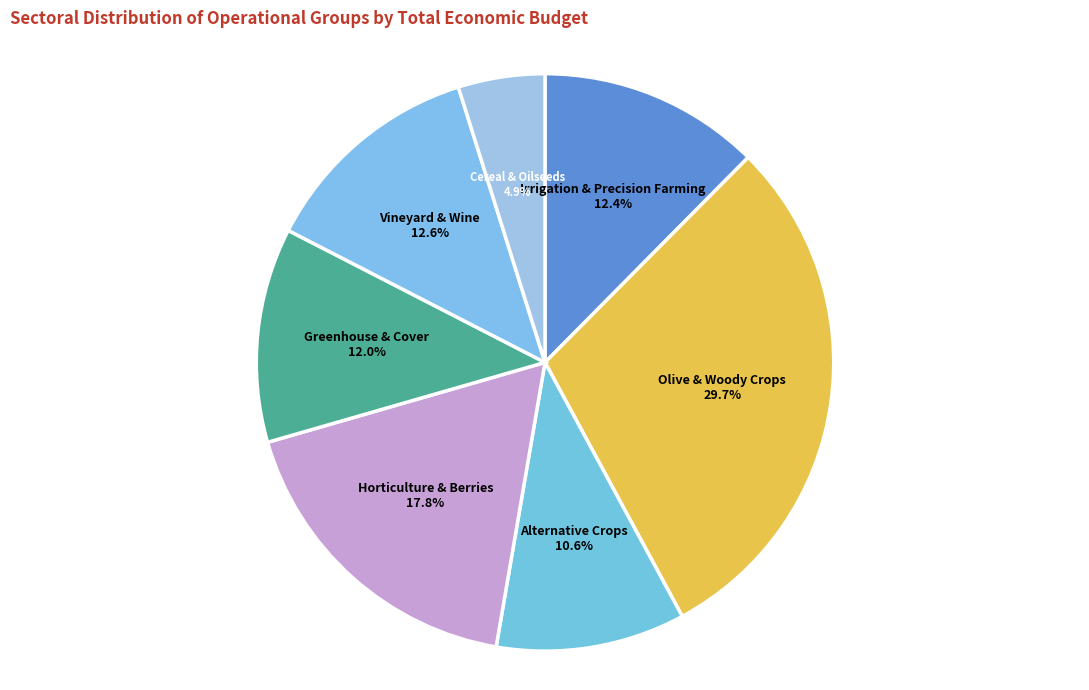

Approximately how many times larger is the value at Cereal & Oilseeds compared to Alternative Crops?

0.5